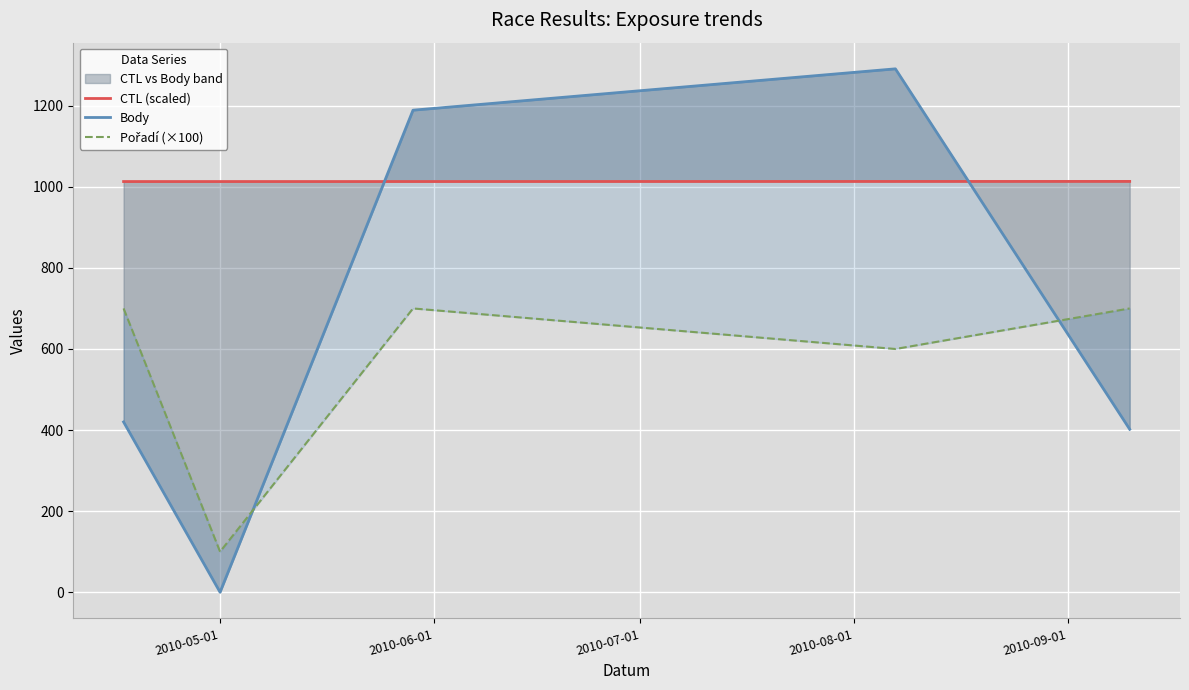

Is the value of CTL (scaled) at 2010-09-01 greater than the value of Pořadí (×100) at 2010-08-01?

Yes